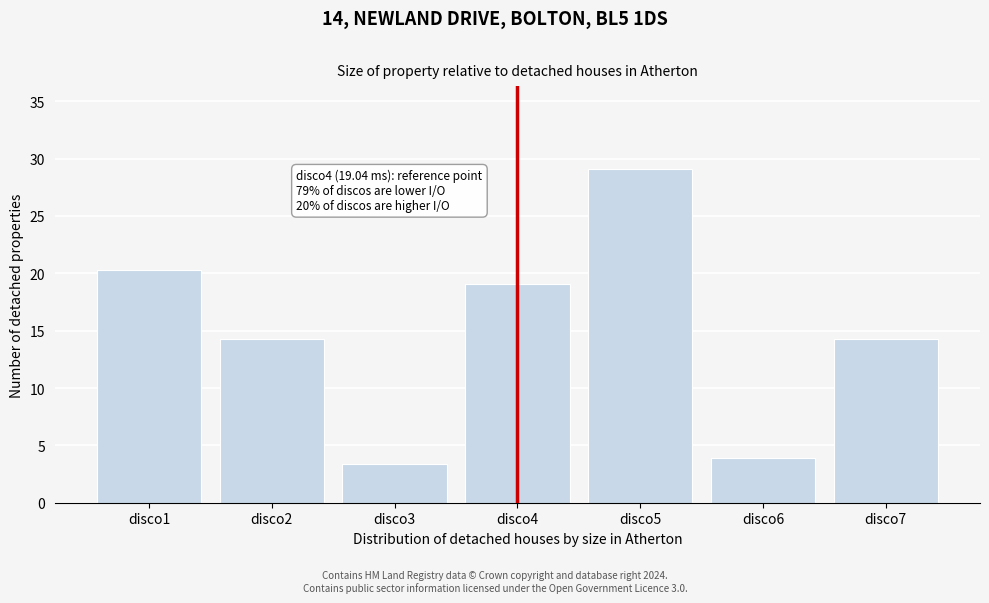

Reading right to left, transcribe all the data shown in this chart.

disco7=14.3	disco6=3.9	disco5=29.1	disco4=19.0	disco3=3.4	disco2=14.3	disco1=20.3